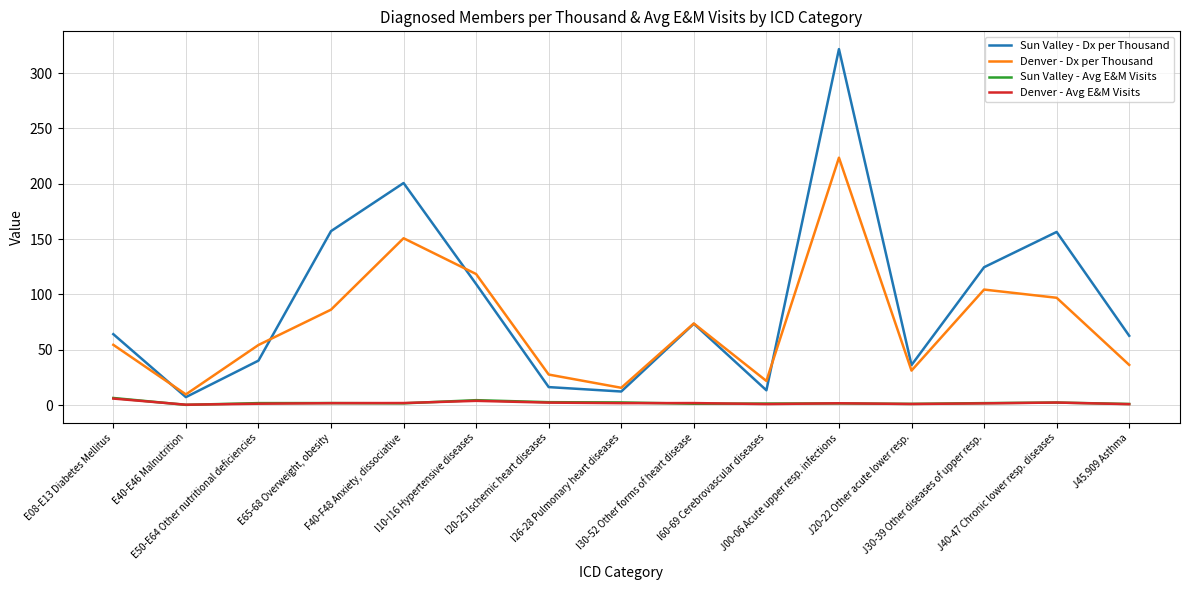

True or false: Denver - Dx per Thousand and Sun Valley - Avg E&M Visits intersect in this chart.

False